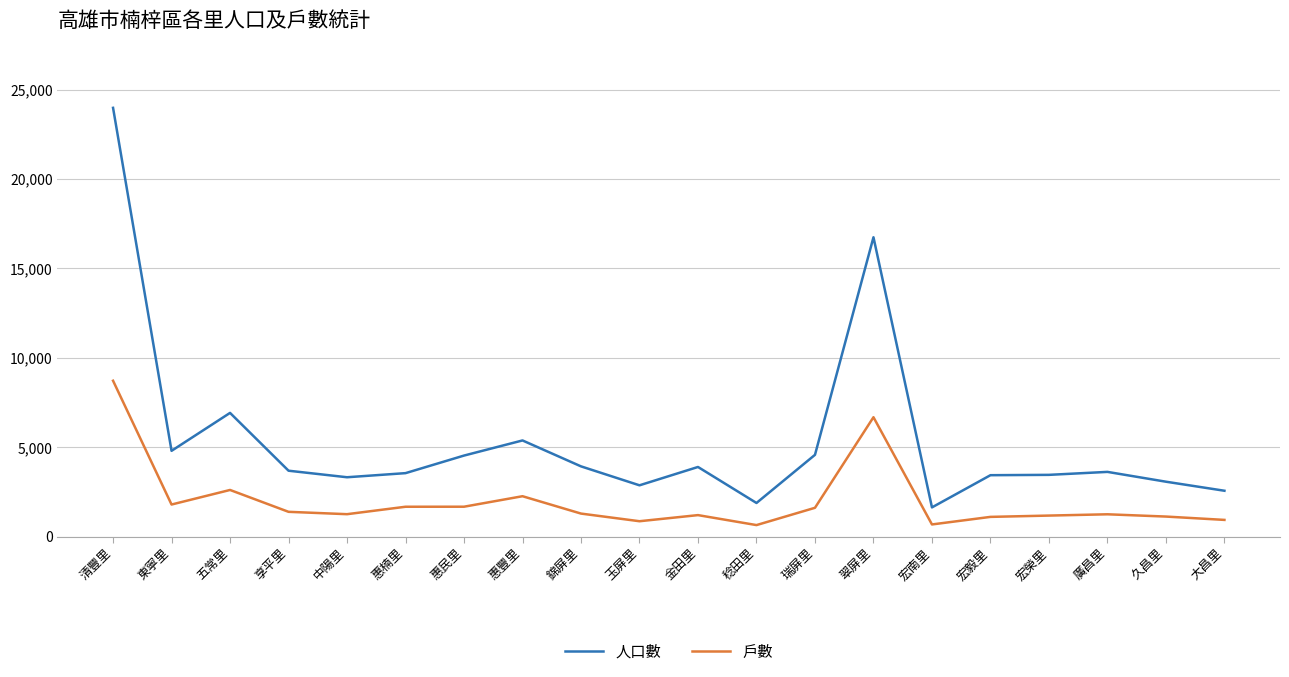

Rank the series at 宏毅里 from highest to lowest value.

人口數, 戶數